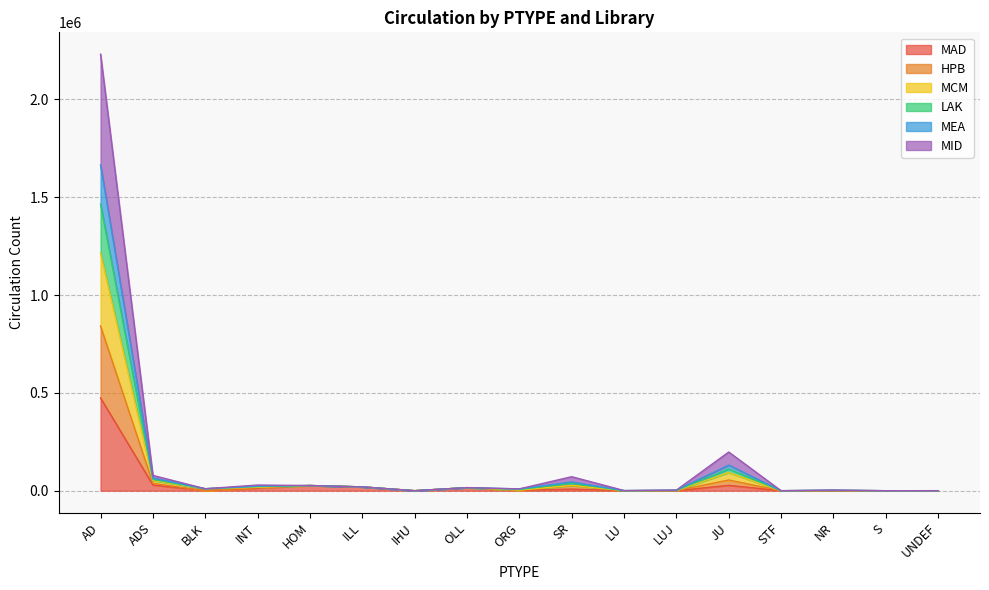

How many lines are shown in the chart?

6